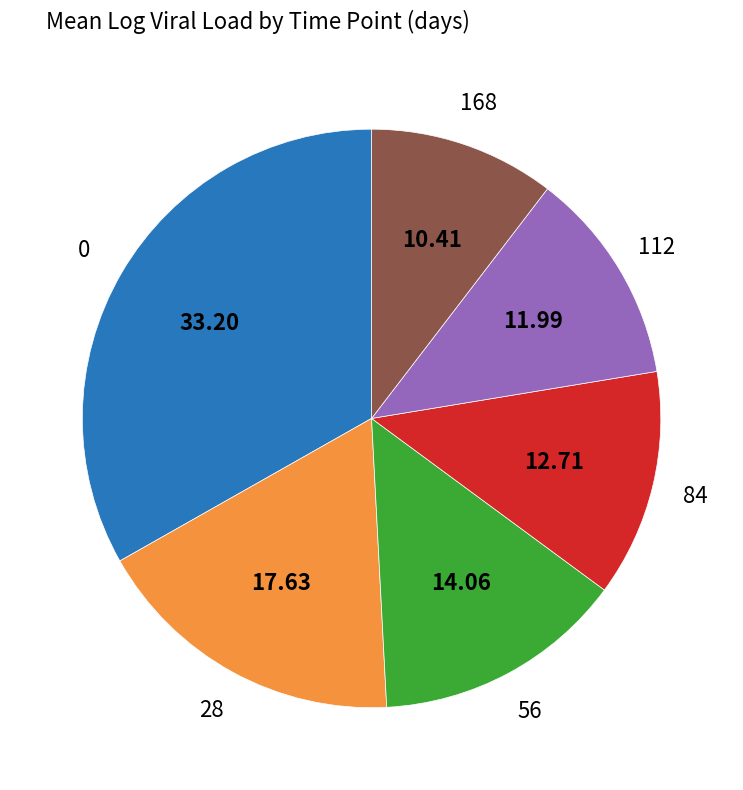

Is there a majority slice in this chart?

No